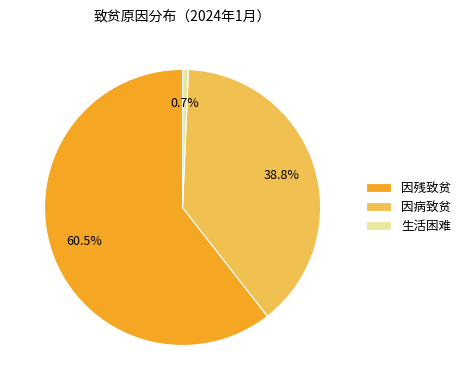

Do 因残致贫 and 因病致贫 together represent more than half of the pie?

Yes